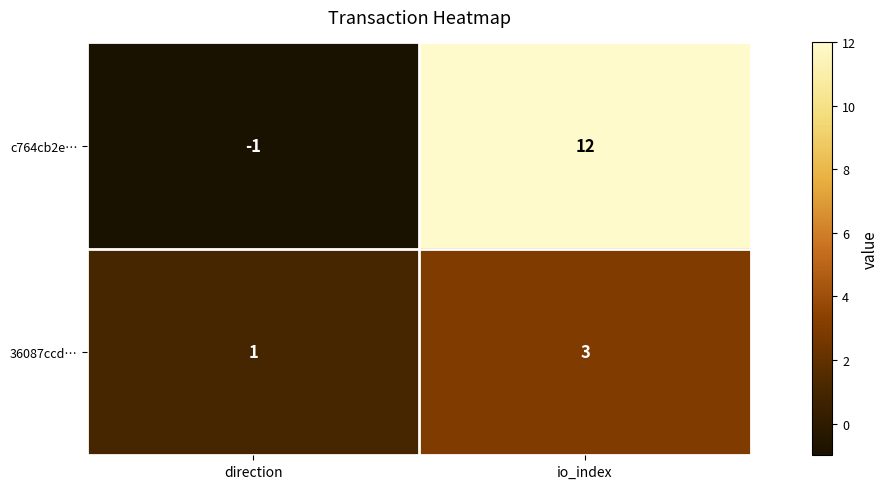

Rank the series by their maximum value, from highest to lowest.

c764cb2e…, 36087ccd…